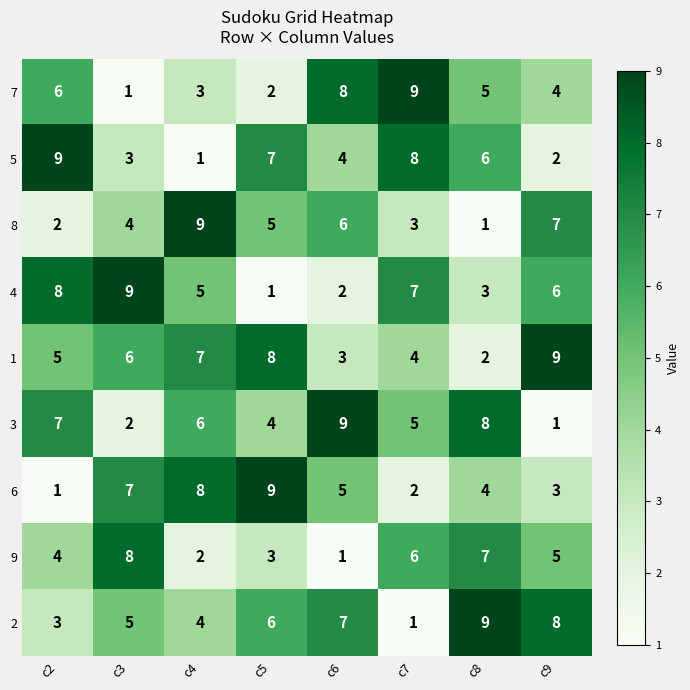

What is the average value of the 4 series?

5